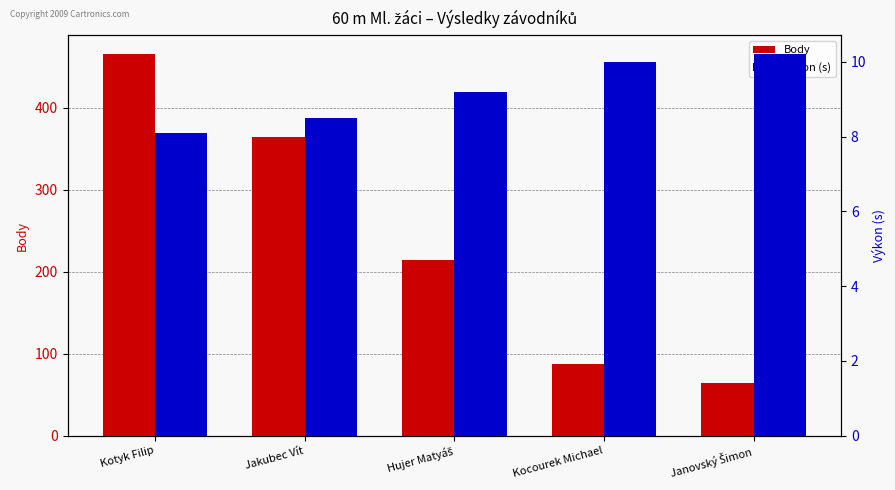

How many data points in Výkon (s) are less than 9?

2